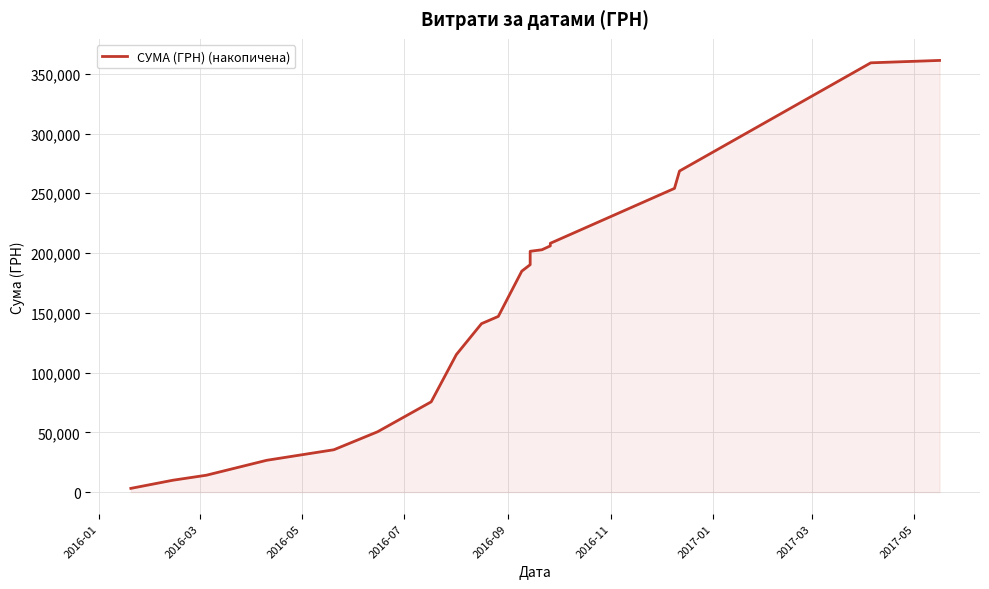

True or false: the data has more than 2 interior local peaks.

False